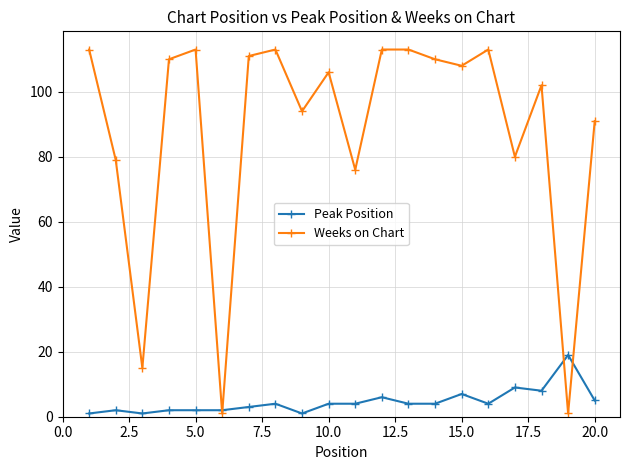

List the series in order of their peak value, lowest first.

Peak Position, Weeks on Chart